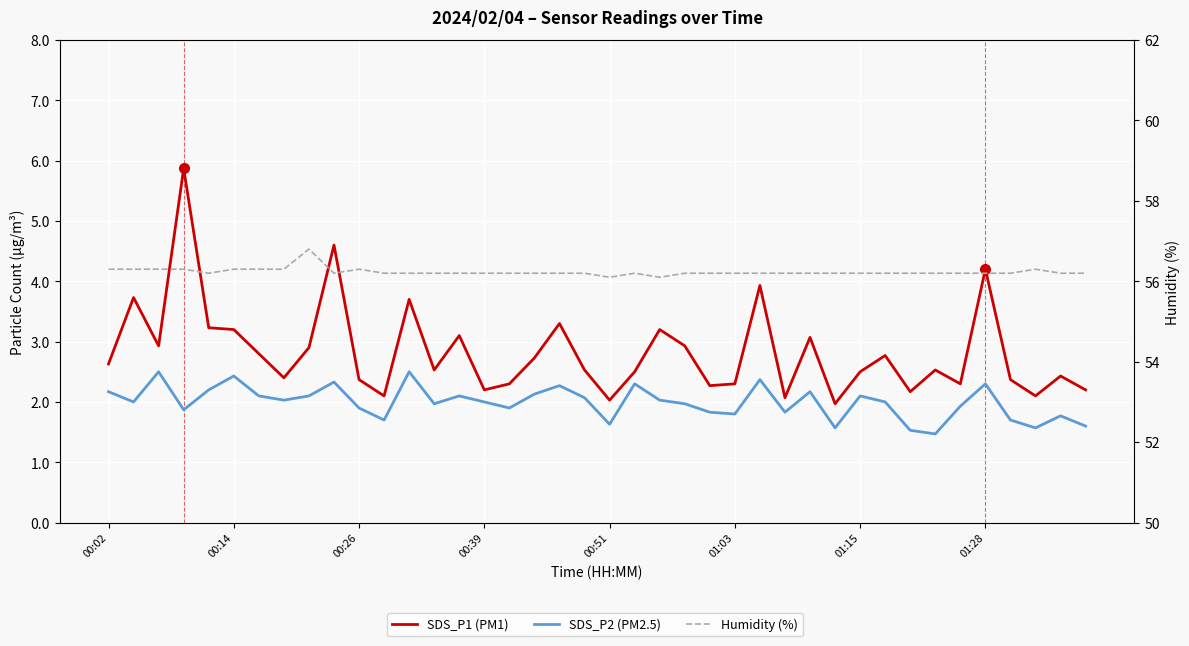

How many distinct data groups are displayed?

3